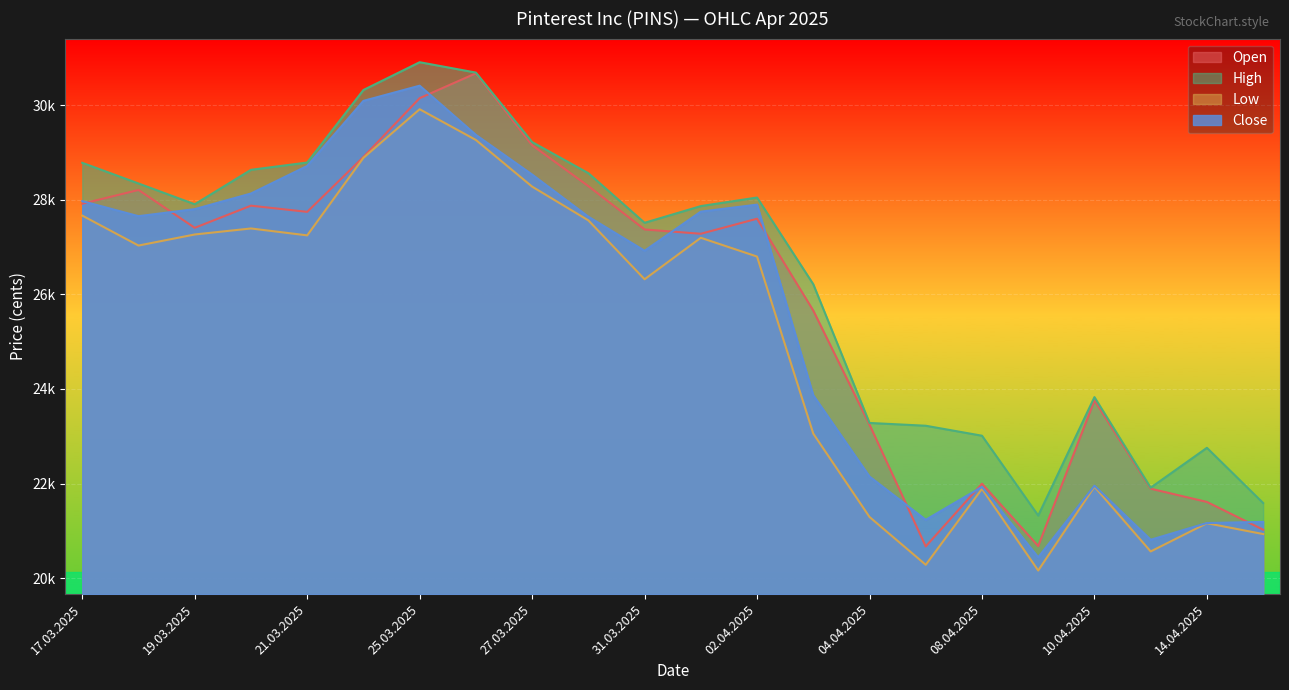

Which series has the largest total across all categories?

High